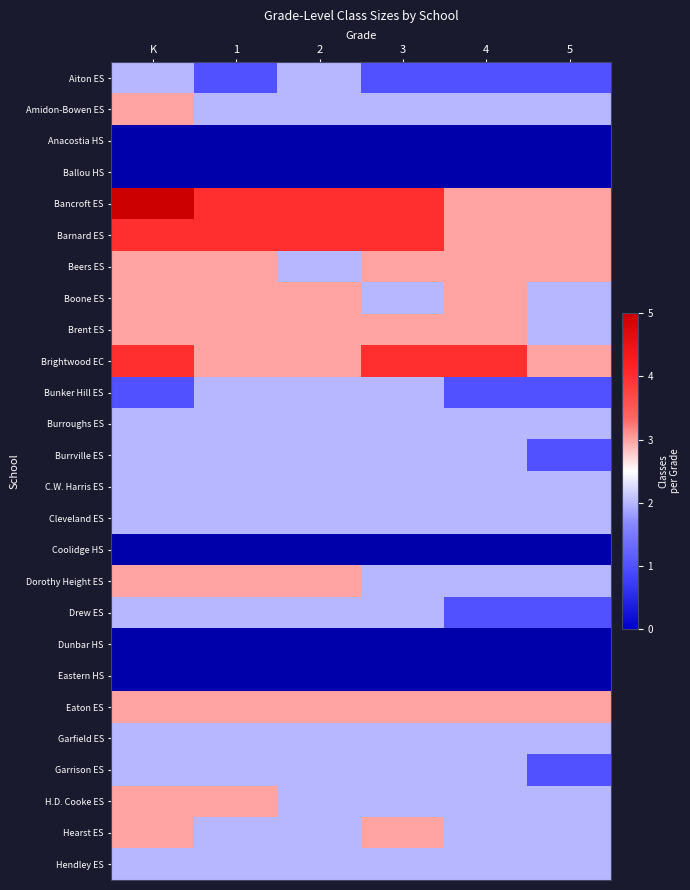

What is the greatest value displayed?

5